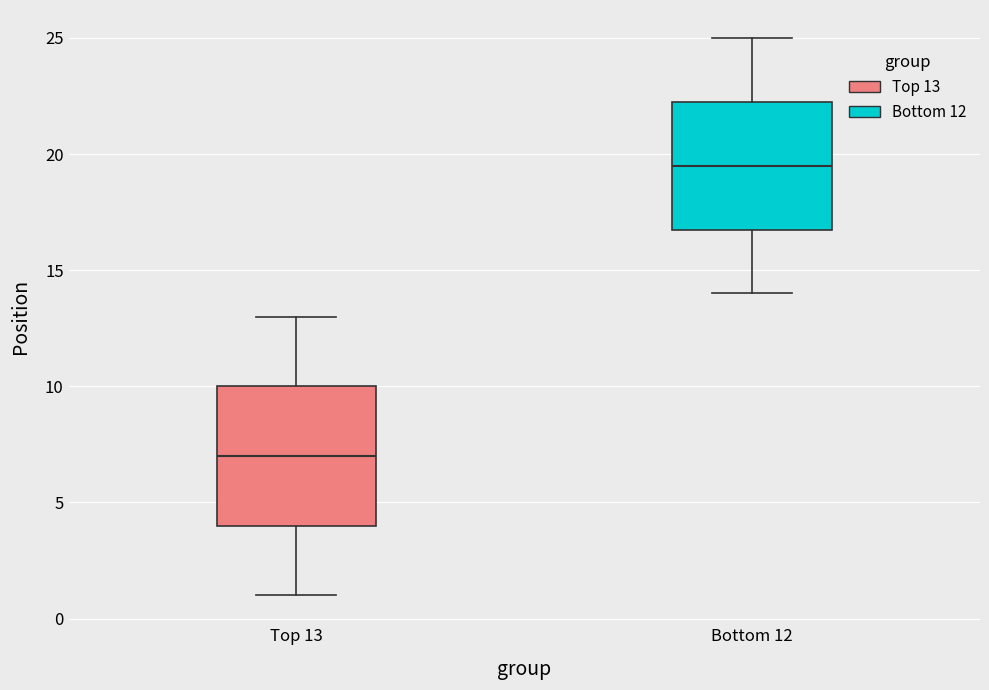

Which box's median line is the highest?

Bottom 12